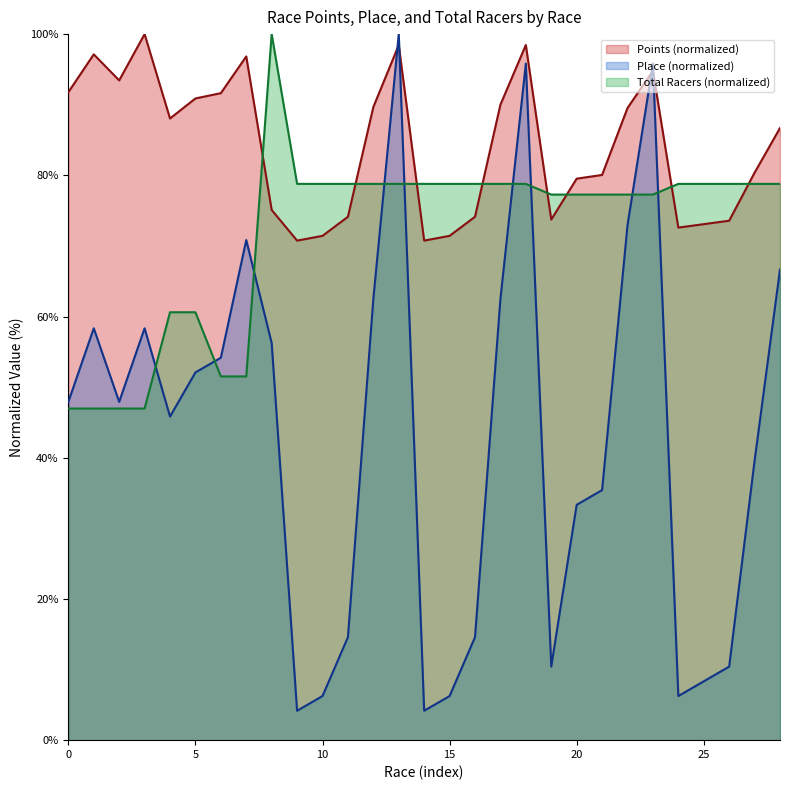

Which category has the highest value in the Points series?

2014-03-2 RR